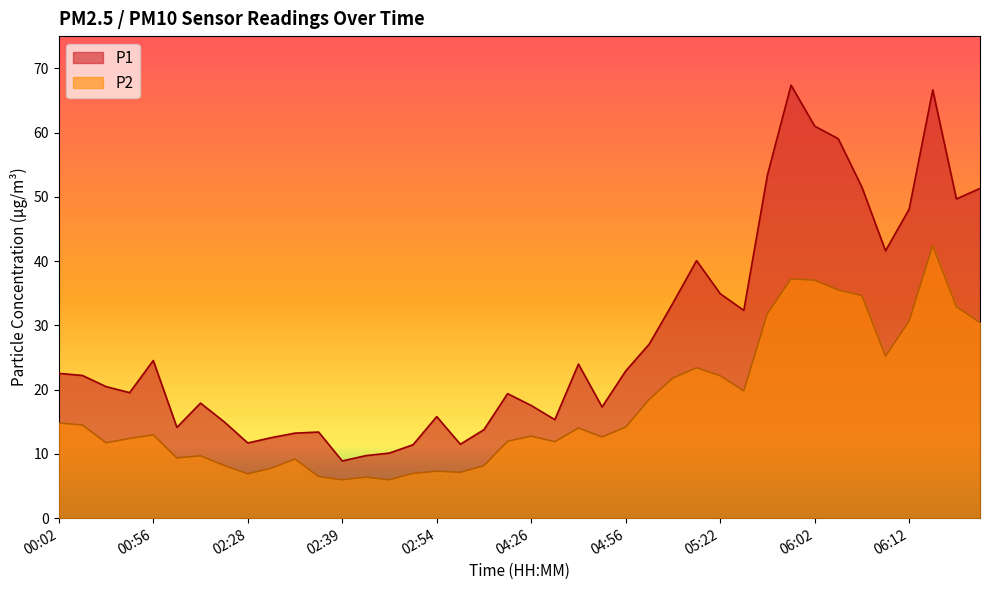

True or false: P1 and P2 cross at least once.

False